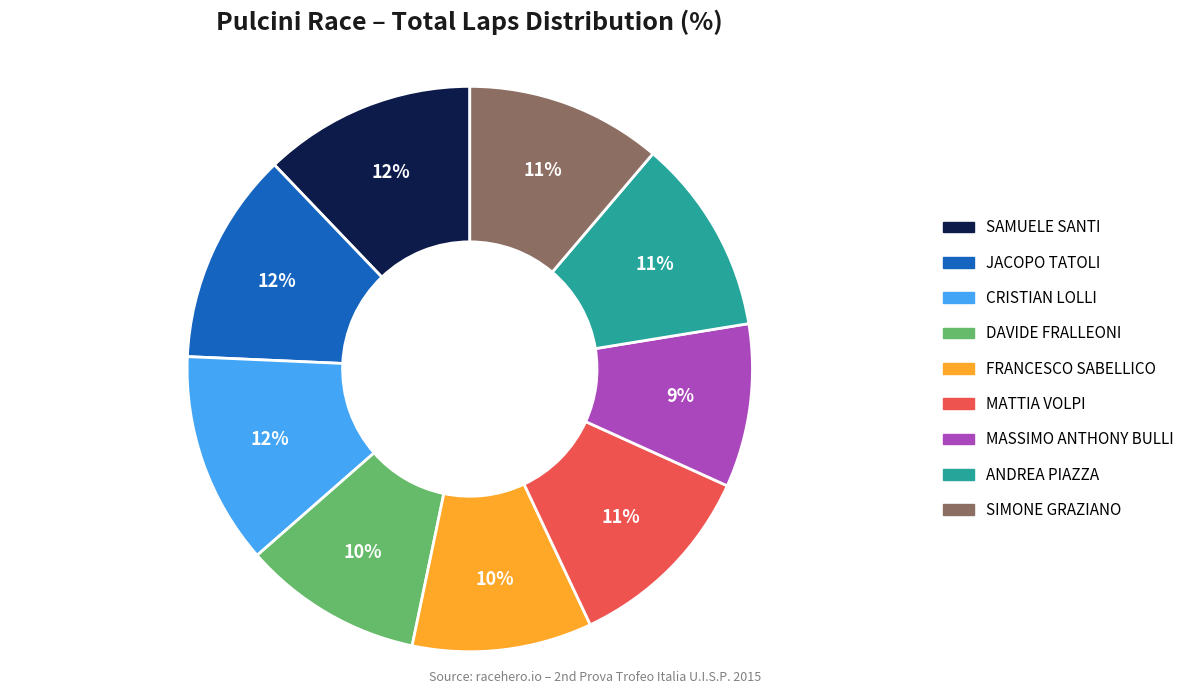

How many segments does this pie chart have?

9